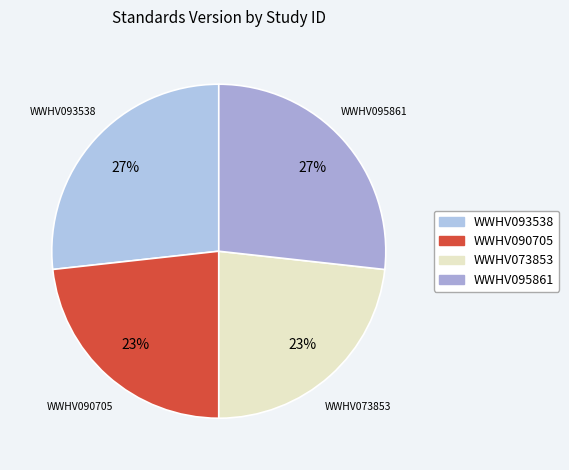

To the nearest percent, what percentage of the pie is WWHV090705?

23%